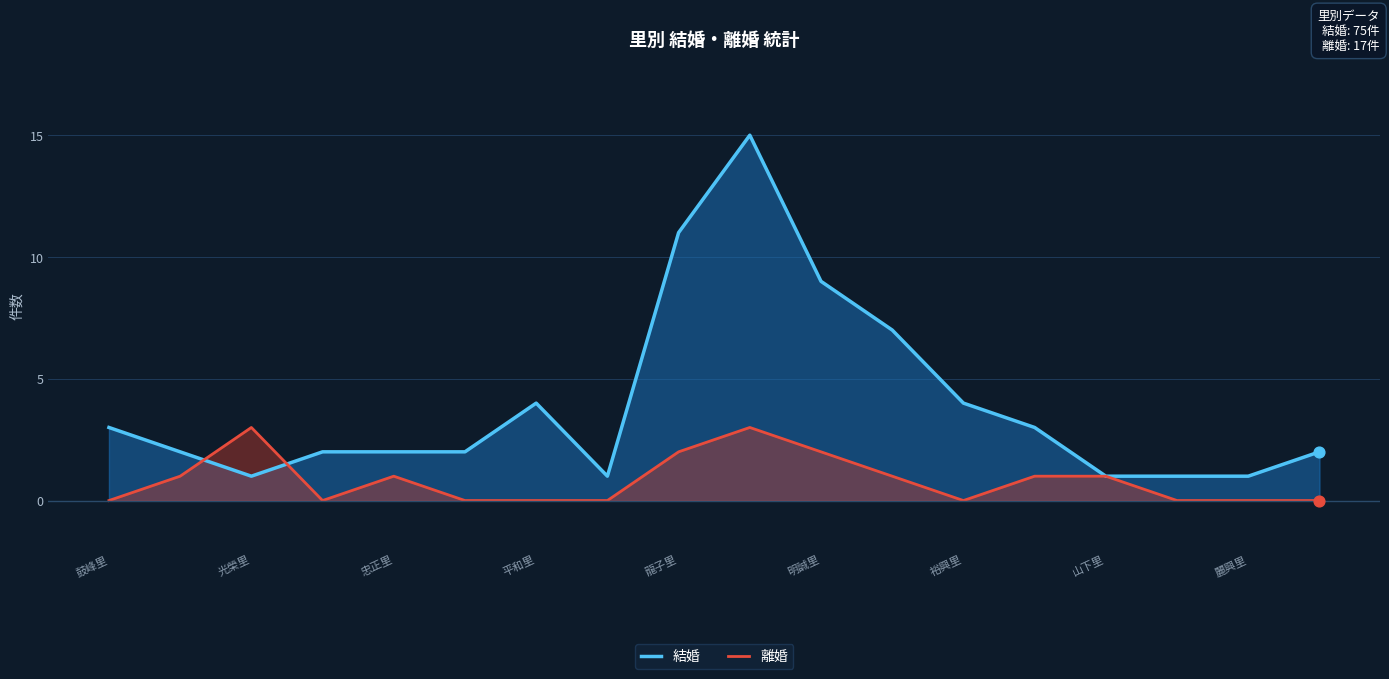

What are all the series names shown in the legend?

結婚, 離婚